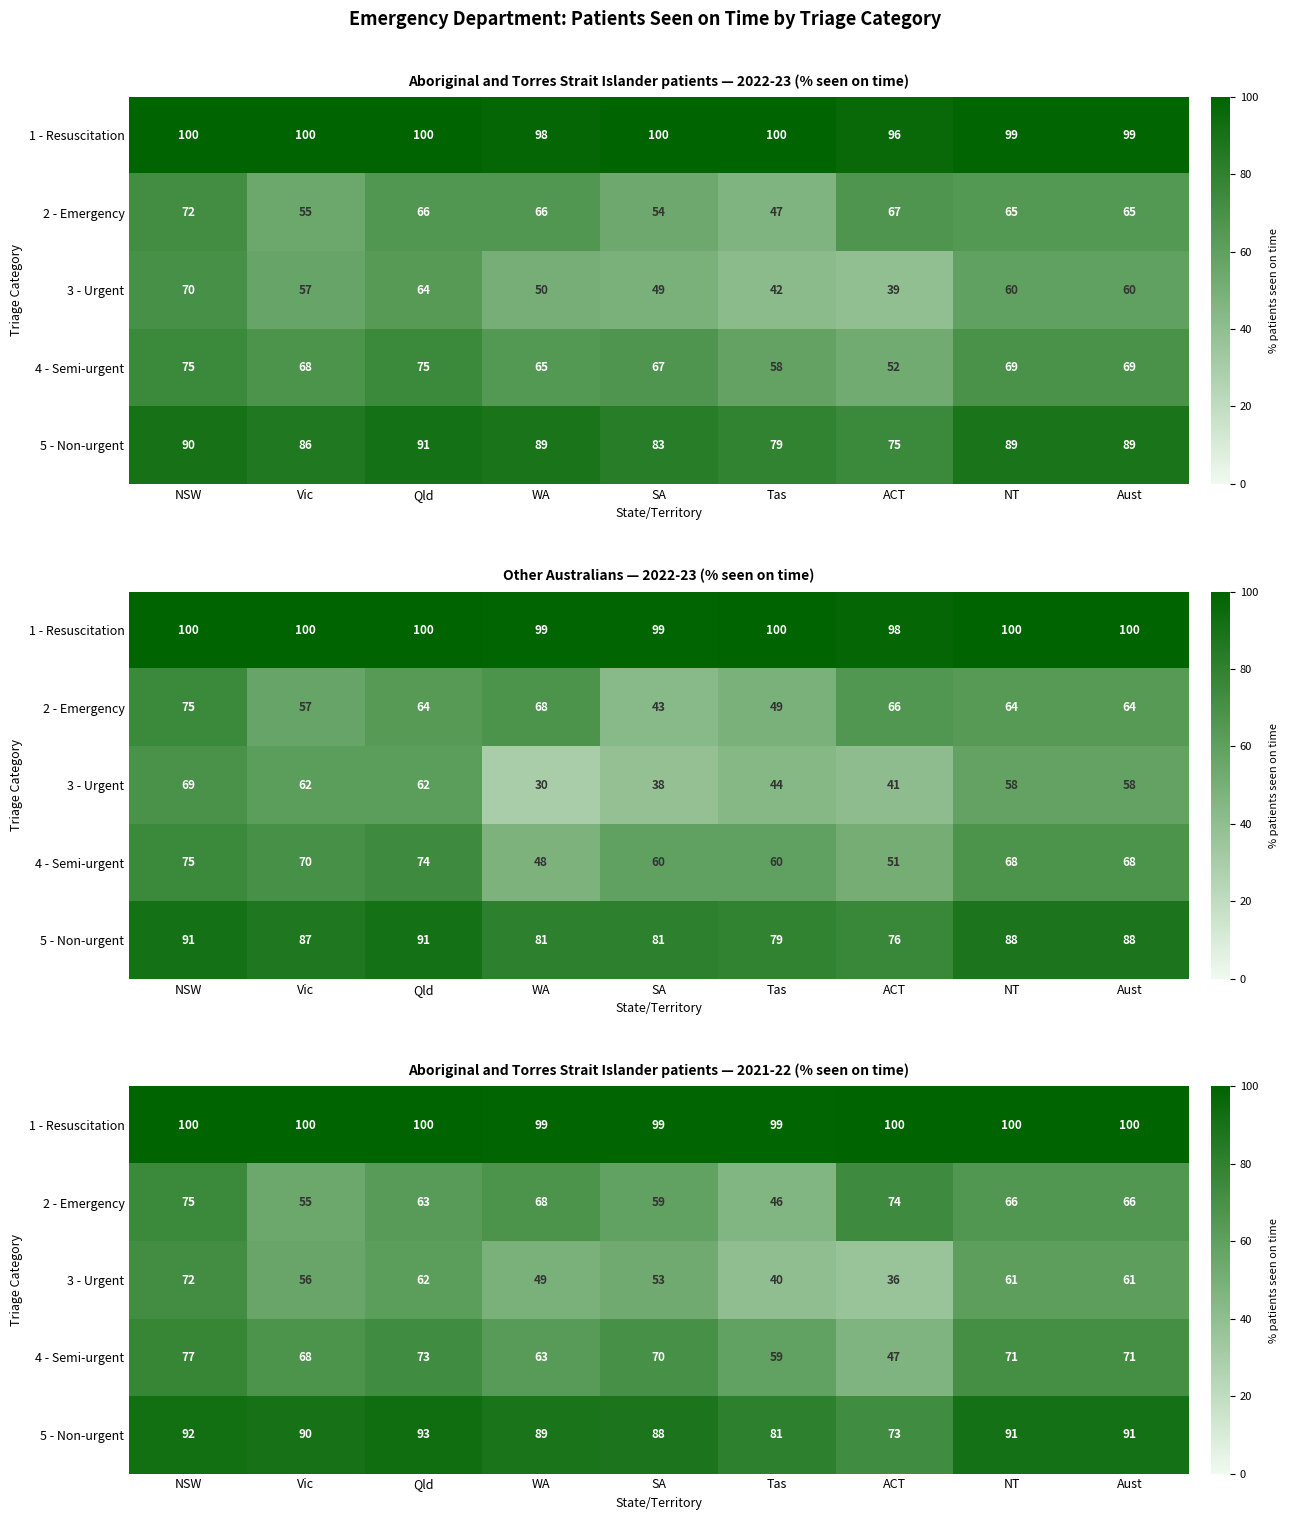

How many distinct data groups are displayed?

5